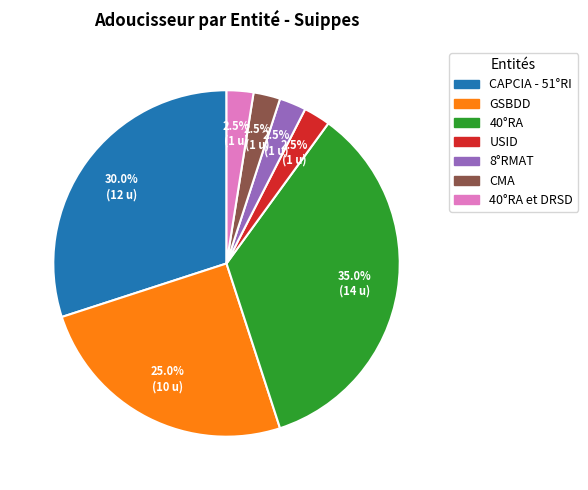

Does any single category account for the majority?

No